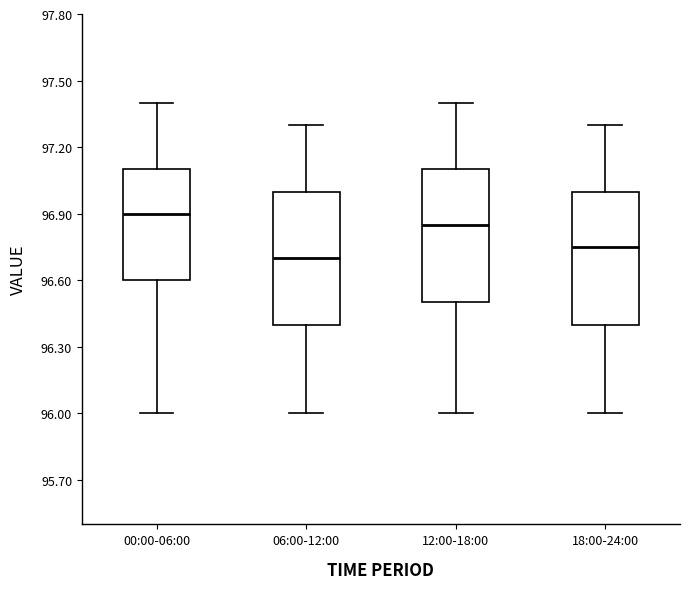

Reading left to right, read every box against the y-axis: the position of its median line, the range the box covers, and the ends of its whiskers. The values are not printed on the chart, so give them approximately, as read against the axis.

00:00-06:00: median 96.90, box 96.60 to 97.10, whiskers 96.00 to 97.40
06:00-12:00: median 96.70, box 96.40 to 97.00, whiskers 96.00 to 97.30
12:00-18:00: median 96.85, box 96.50 to 97.10, whiskers 96.00 to 97.40
18:00-24:00: median 96.75, box 96.40 to 97.00, whiskers 96.00 to 97.30